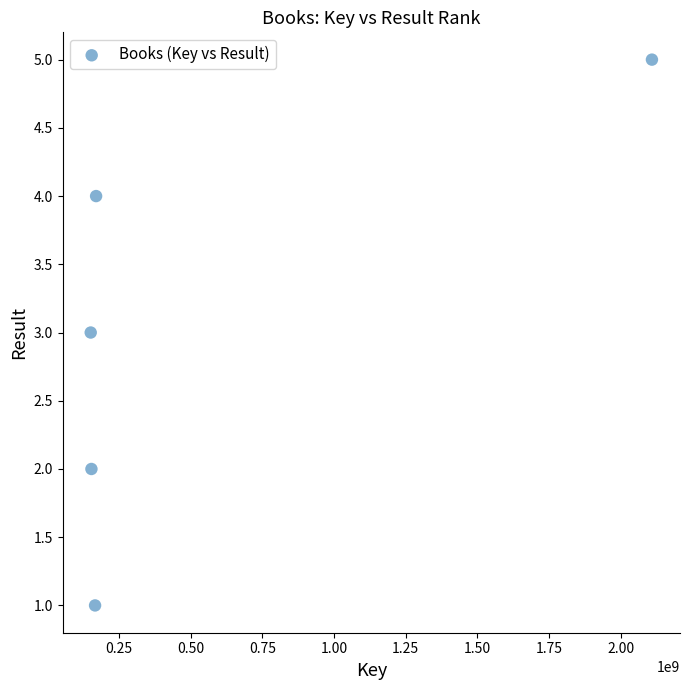

What is the average X value?

550211223